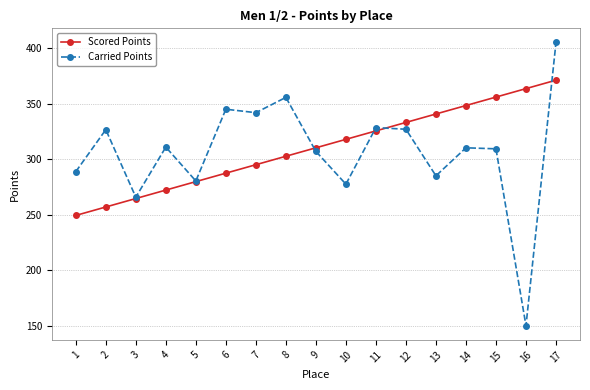

At which label is Scored Points closest to 310?

9